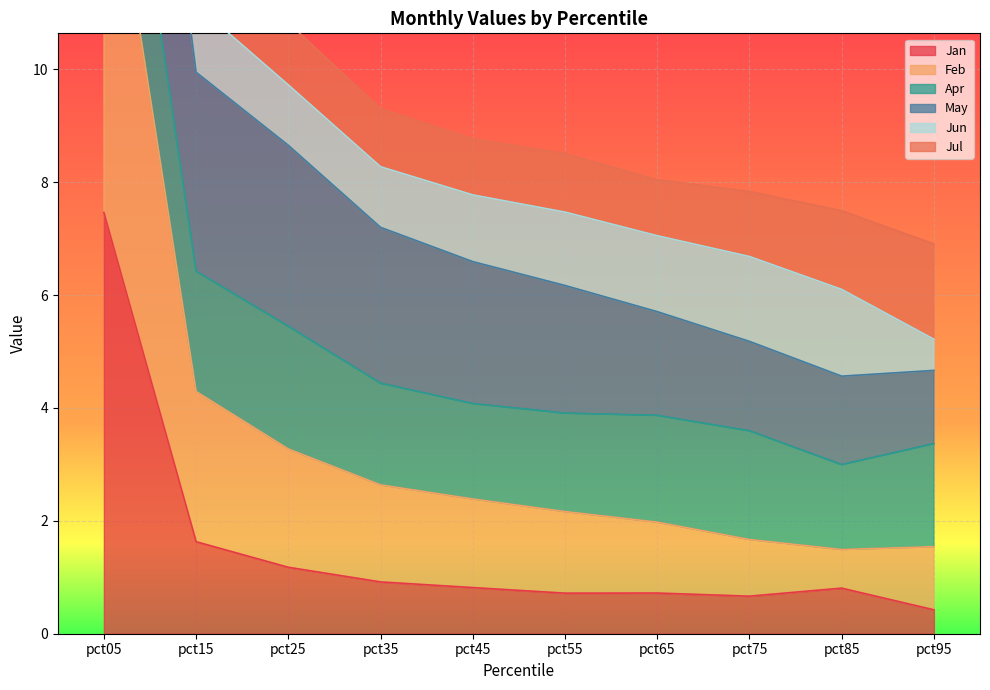

How many interior local valleys does the Feb series have?

1